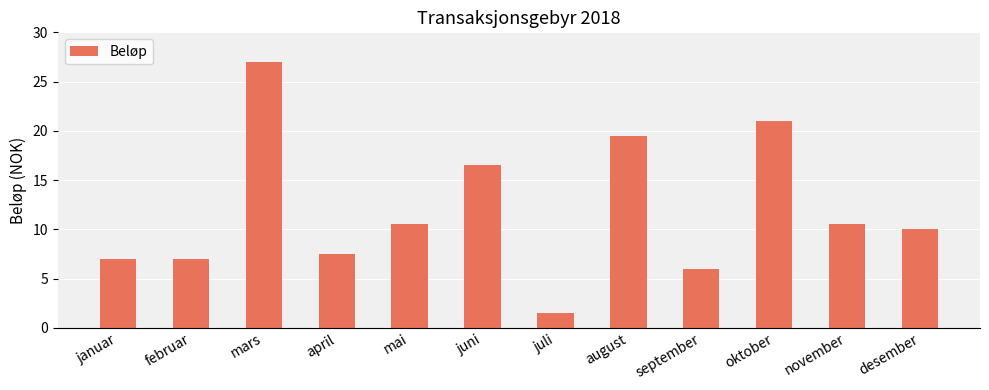

Reading left to right, what are all the values shown in this chart?

januar=7.0	februar=7.0	mars=27.0	april=7.5	mai=10.5	juni=16.5	juli=1.5	august=19.5	september=6.0	oktober=21.0	november=10.5	desember=10.0